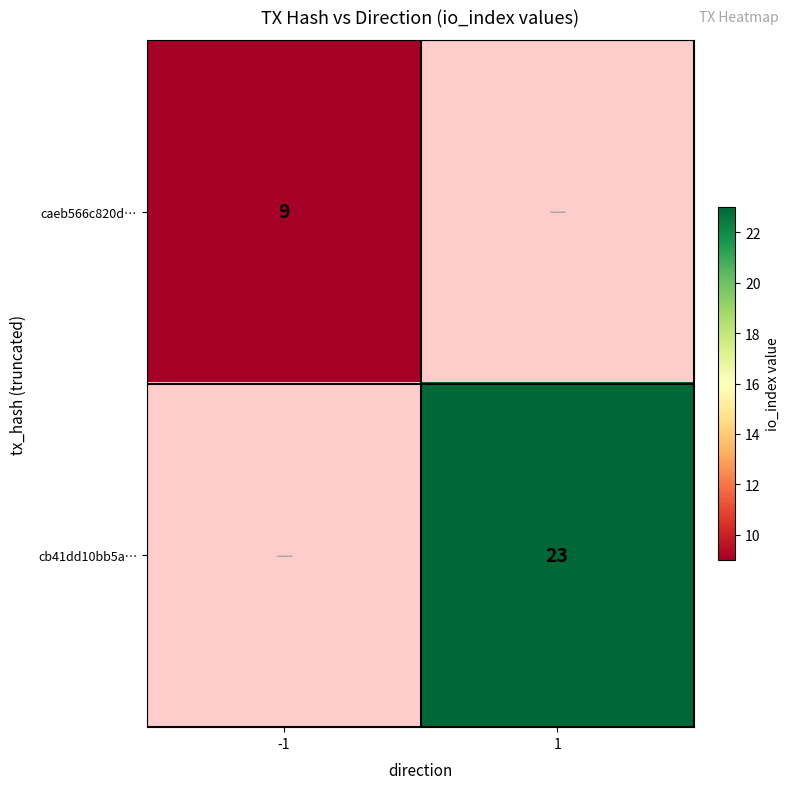

Is it true that caeb566c820d… equals 12 at -1?

False